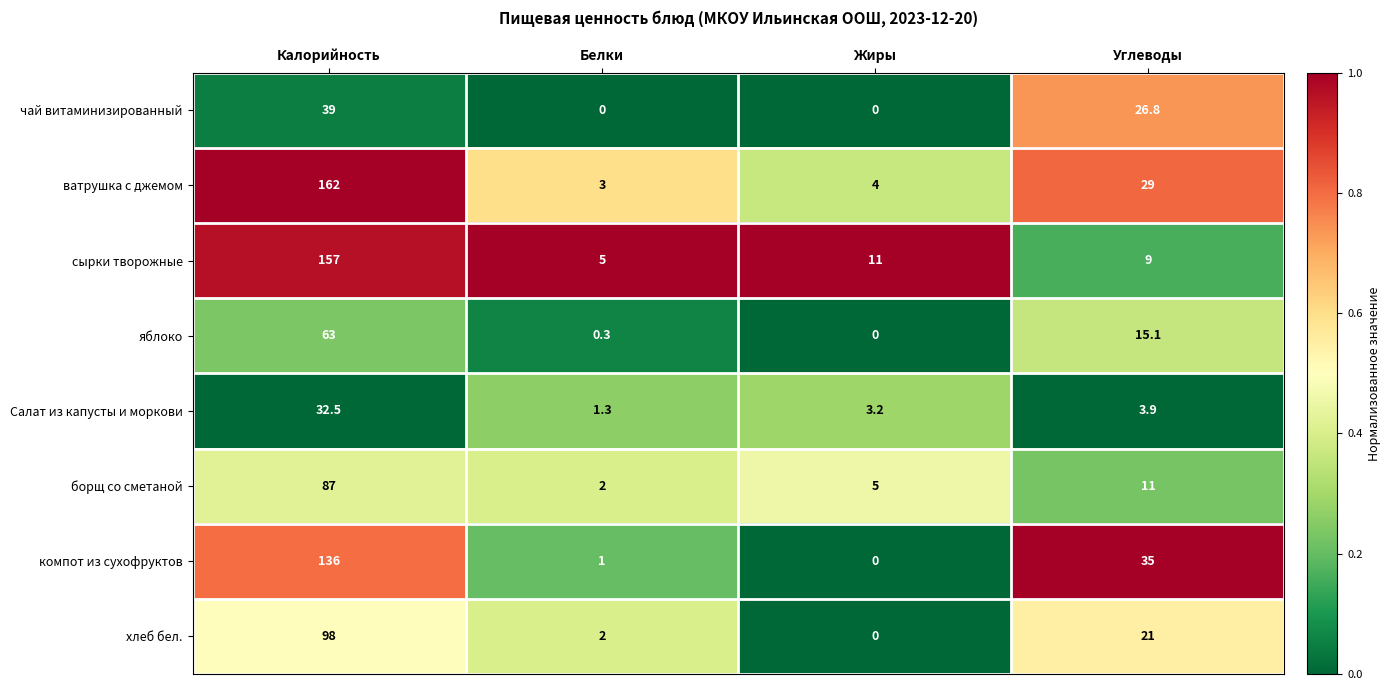

At which category is the sum across all series the highest?

Калорийность